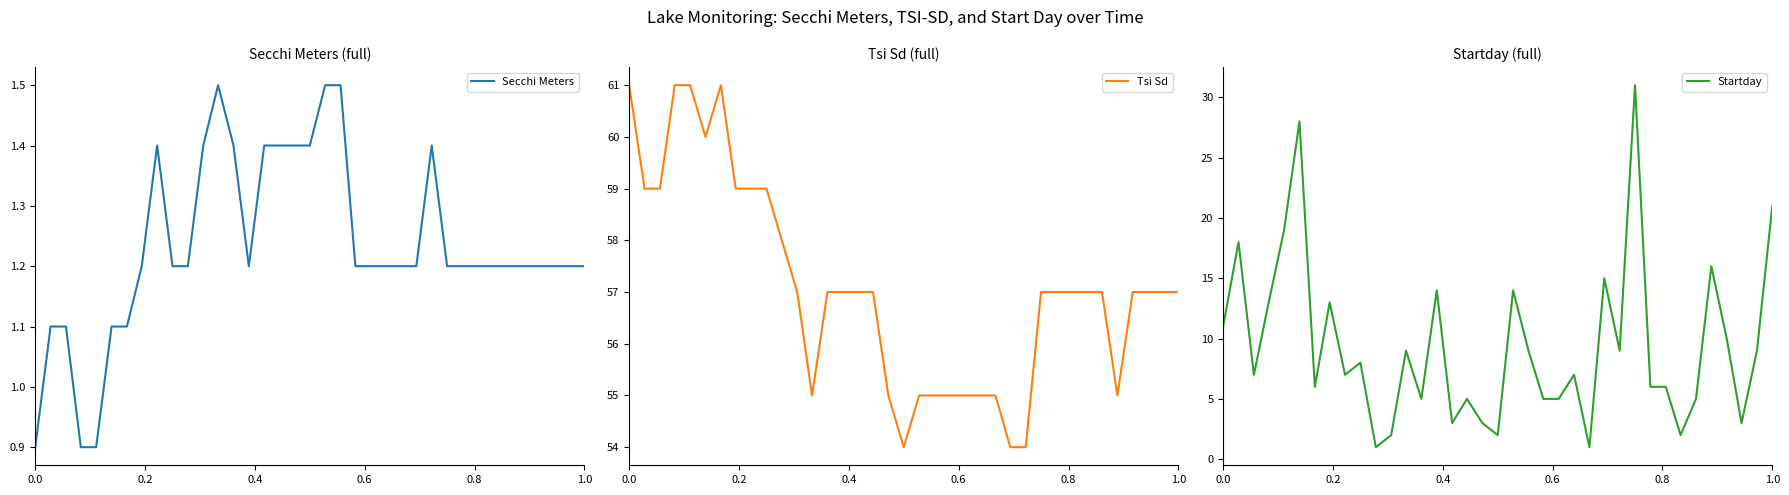

What is the minimum value for Secchi Meters?

0.9